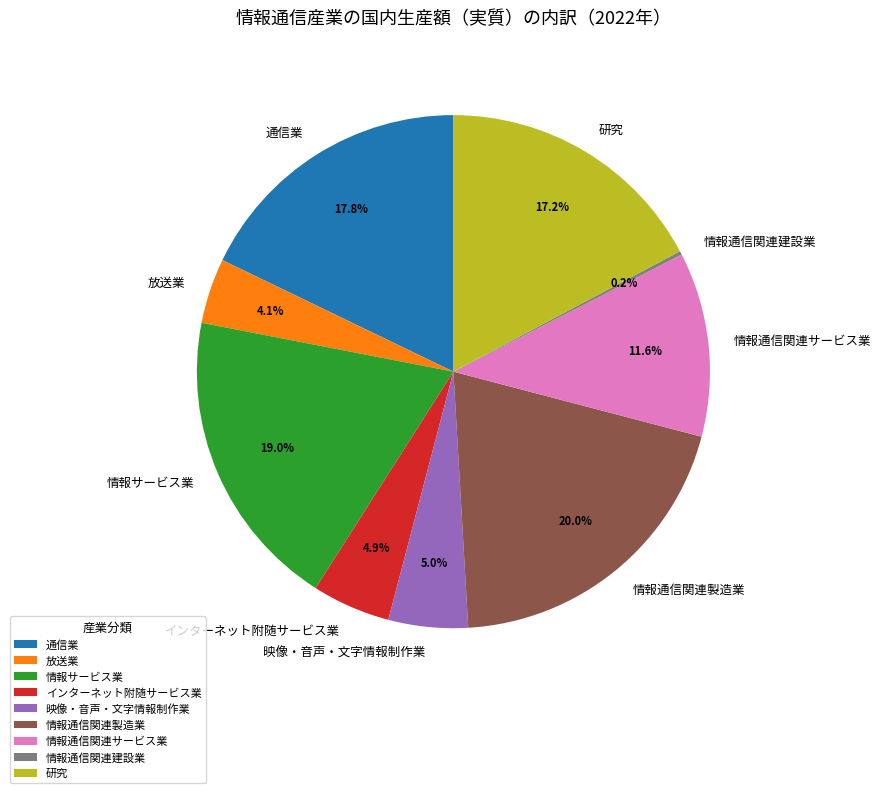

Do 通信業 and 情報サービス業 together represent more than half of the pie?

No